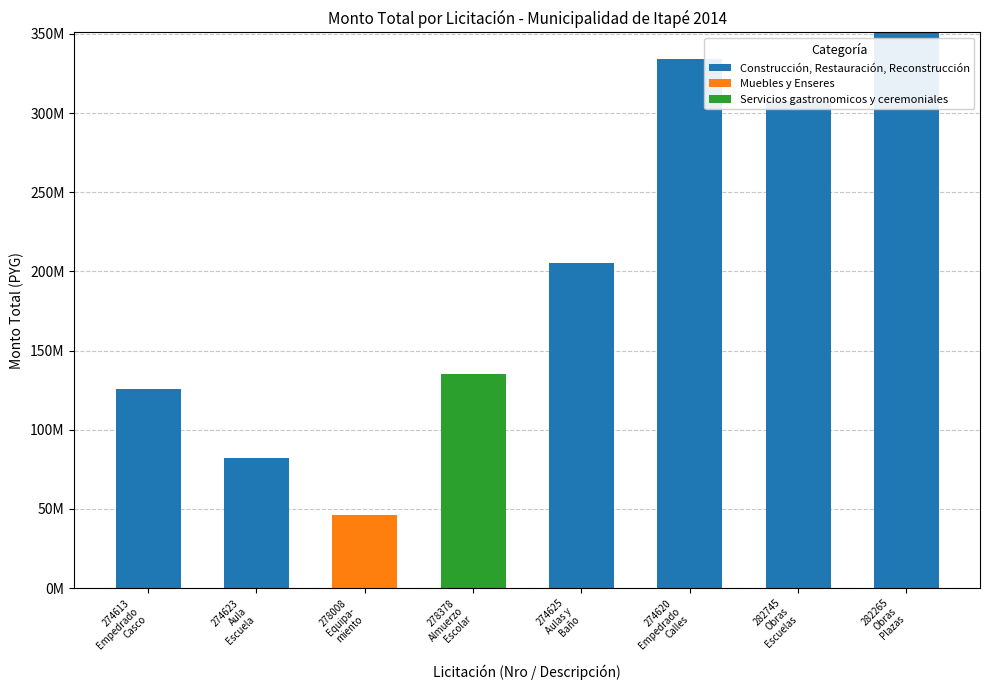

Which has a higher value, 274613
Empedrado
Casco or 274625
Aulas y
Baño?

274625
Aulas y
Baño